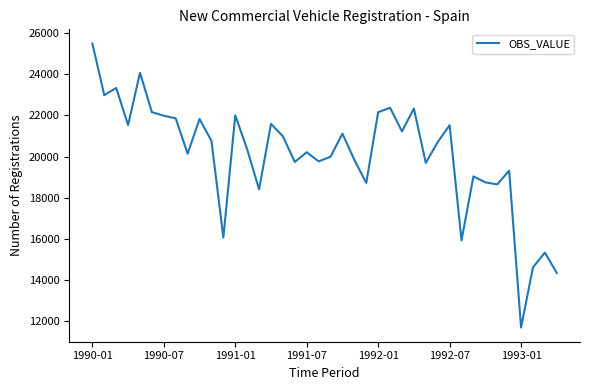

What is the minimum value shown in the chart?

11682